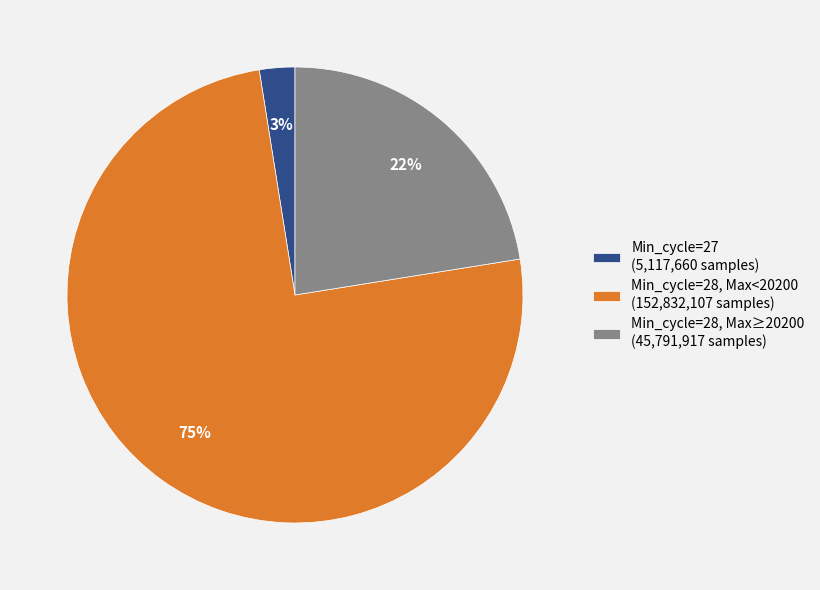

What is the ratio of the value at Min_cycle=28, Max≥20200 (45,791,917 samples) to the value at Min_cycle=28, Max<20200 (152,832,107 samples)?

0.3